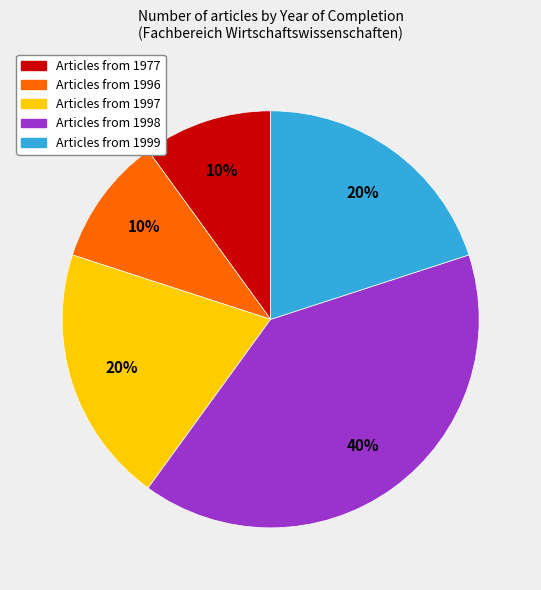

To the nearest percent, what is the average slice percentage?

20%